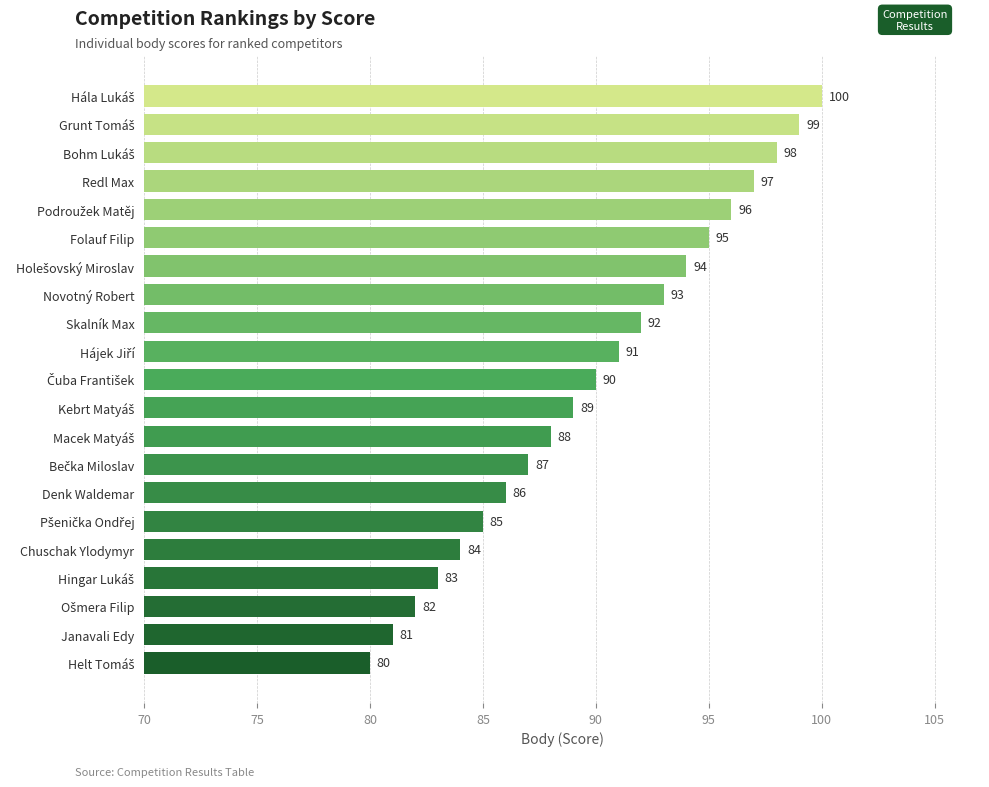

What is the difference between the second highest and minimum values?

19